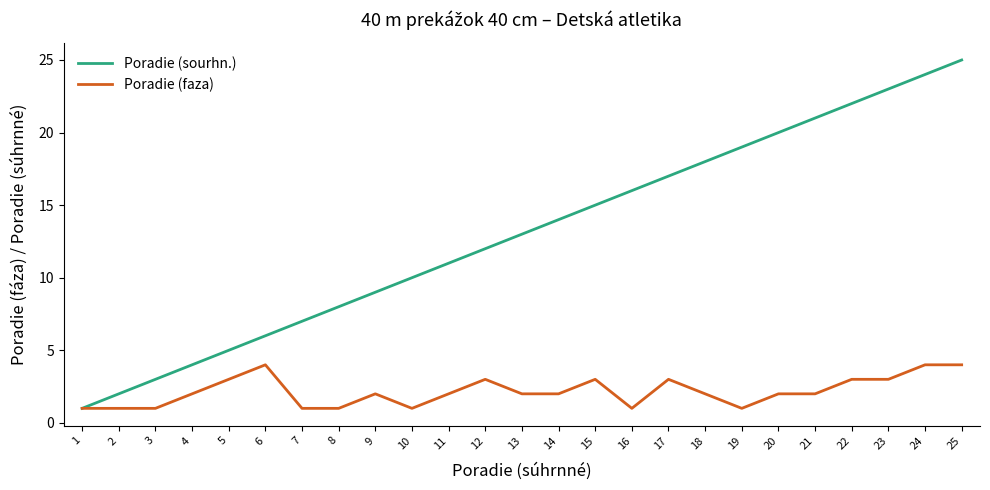

How many categories are shown in the chart?

25